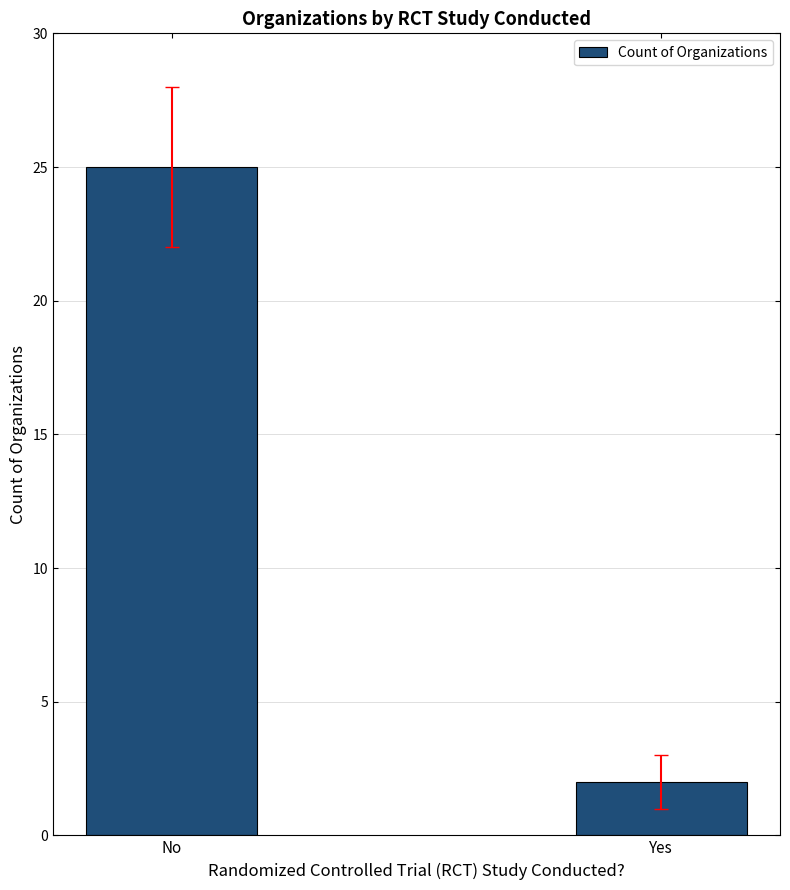

What position from the right is Yes?

1